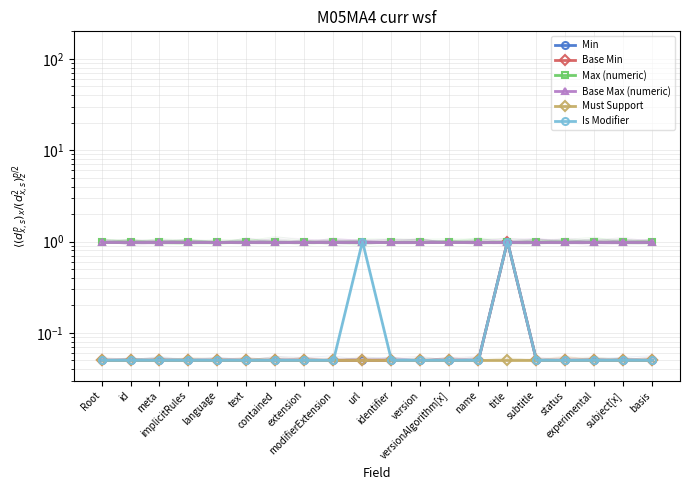

Which label corresponds to the largest value in the chart?

title